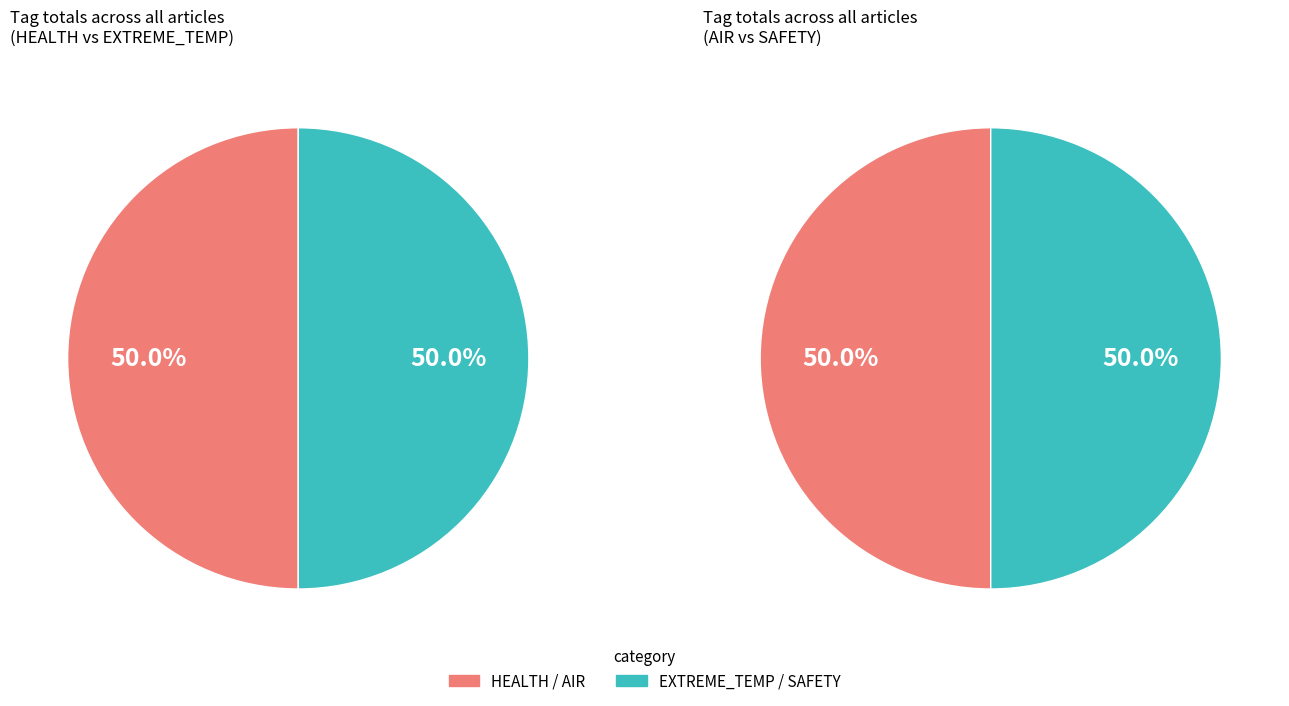

How many segments does this pie chart have?

4